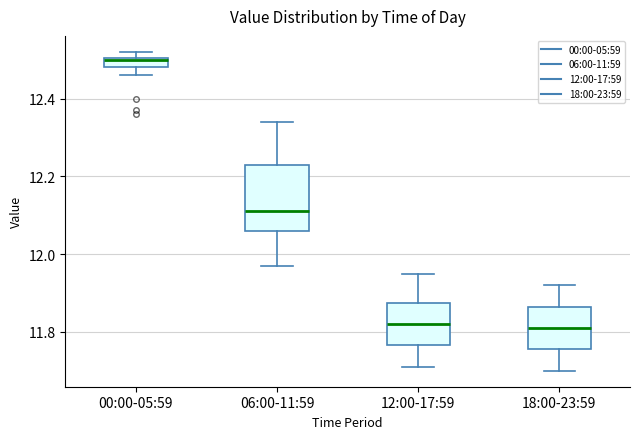

Comparing the boxes themselves (not the whiskers), which one is the tallest?

06:00-11:59